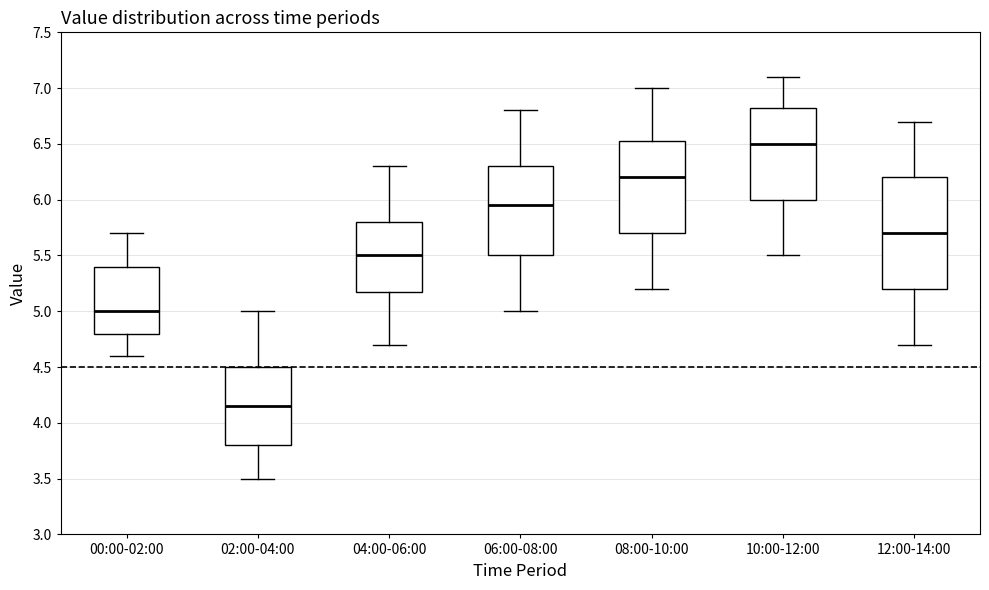

Which box is the tallest, from its lower edge to its upper edge?

12:00-14:00